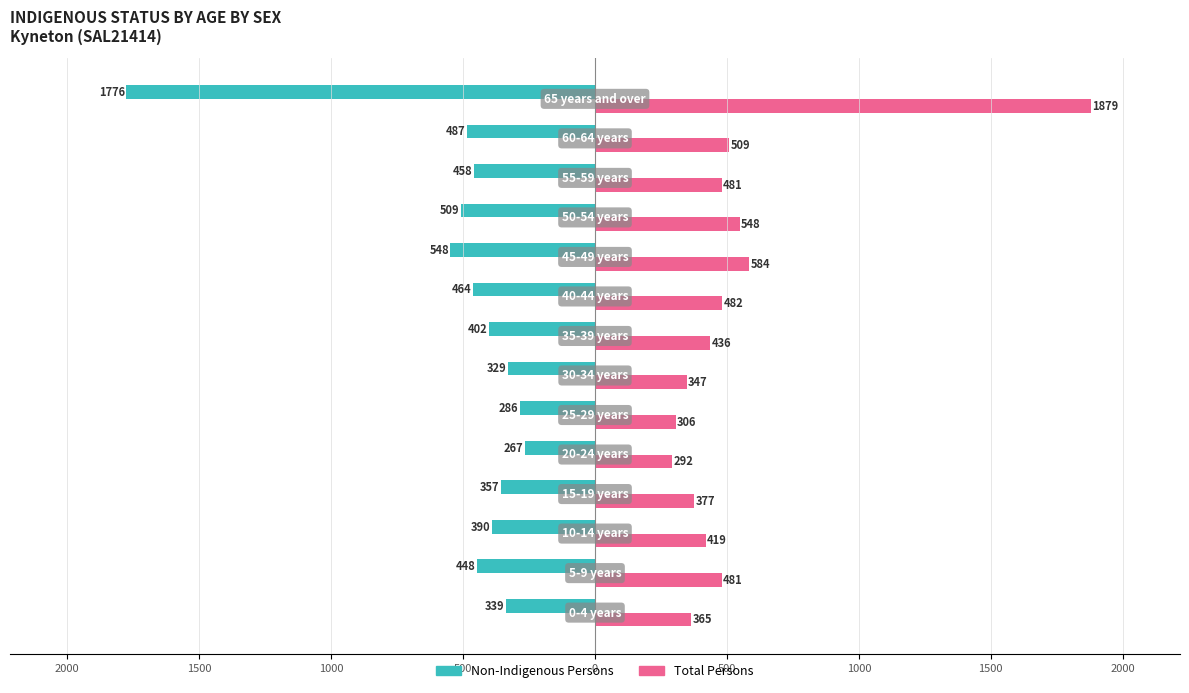

What are all the series names shown in the legend?

Non-Indigenous Persons, Total Persons